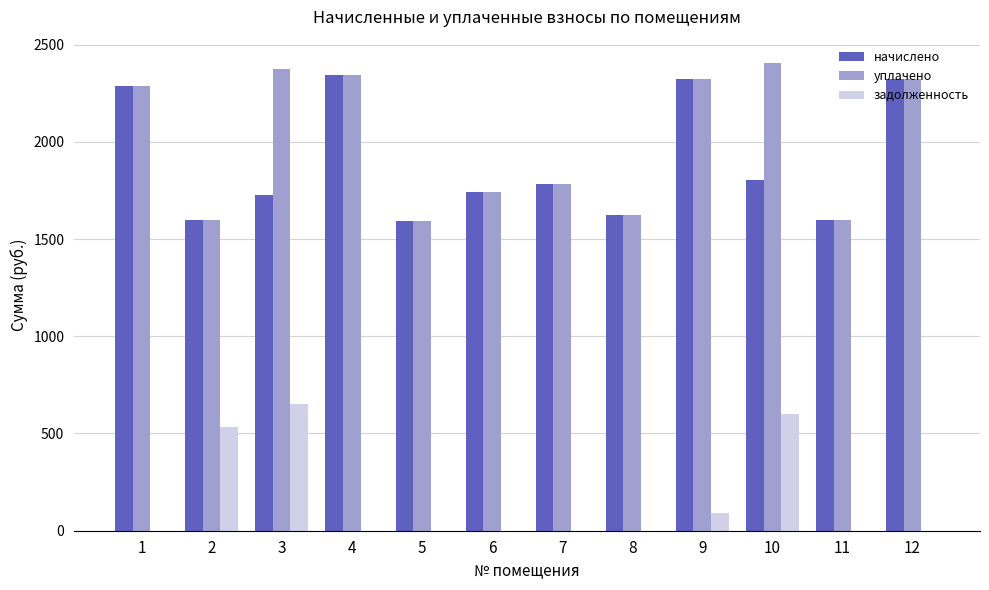

What are all the series names shown in the legend?

начислено, уплачено, задолженность